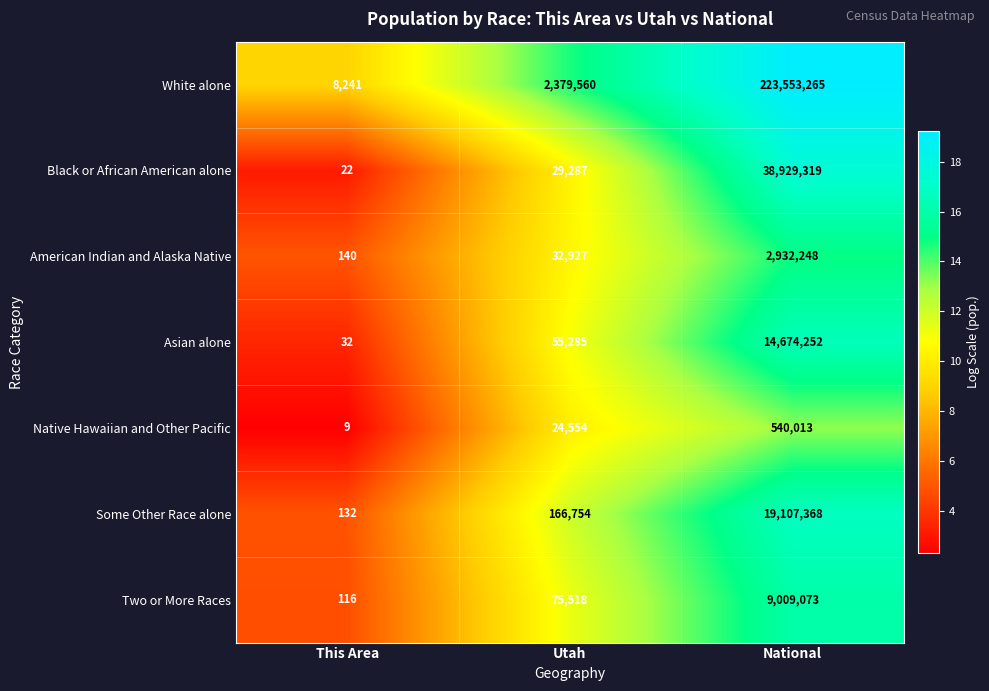

Reading left to right, transcribe all the data shown in this chart.

White alone: This Area=8241	Utah=2379560	National=223553265
Black or African American alone: This Area=22	Utah=29287	National=38929319
American Indian and Alaska Native: This Area=140	Utah=32927	National=2932248
Asian alone: This Area=32	Utah=55285	National=14674252
Native Hawaiian and Other Pacific: This Area=9	Utah=24554	National=540013
Some Other Race alone: This Area=132	Utah=166754	National=19107368
Two or More Races: This Area=116	Utah=75518	National=9009073